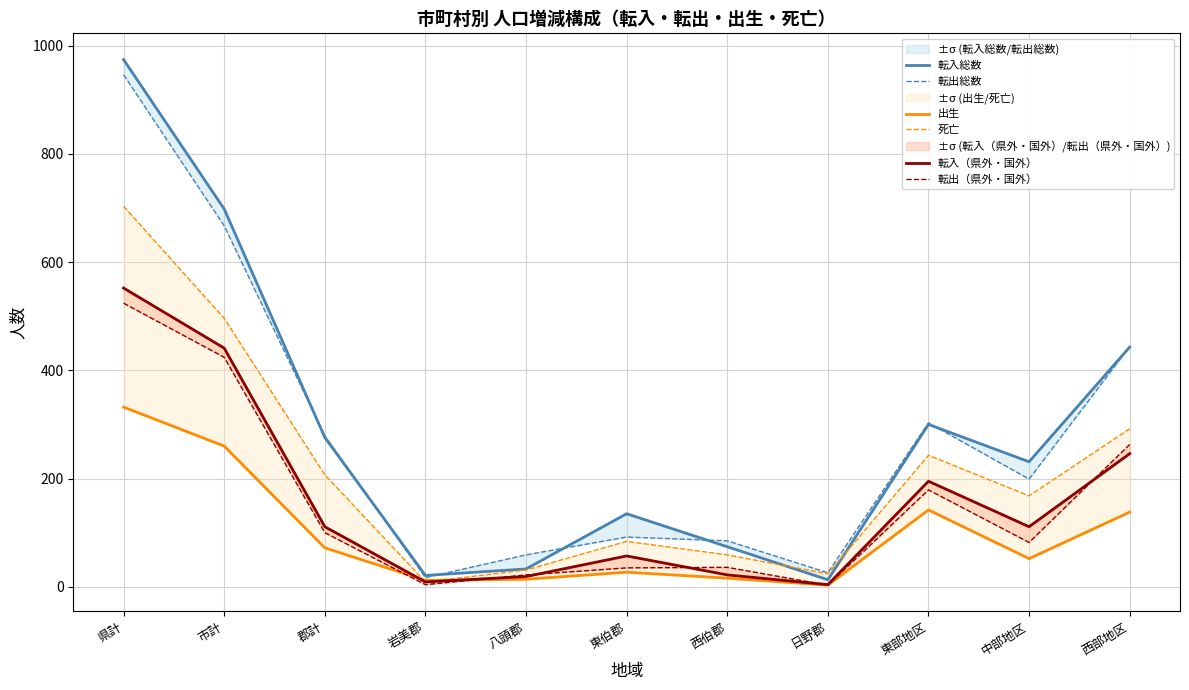

What is the value of the 転出総数 point at the 2nd from the left?

667